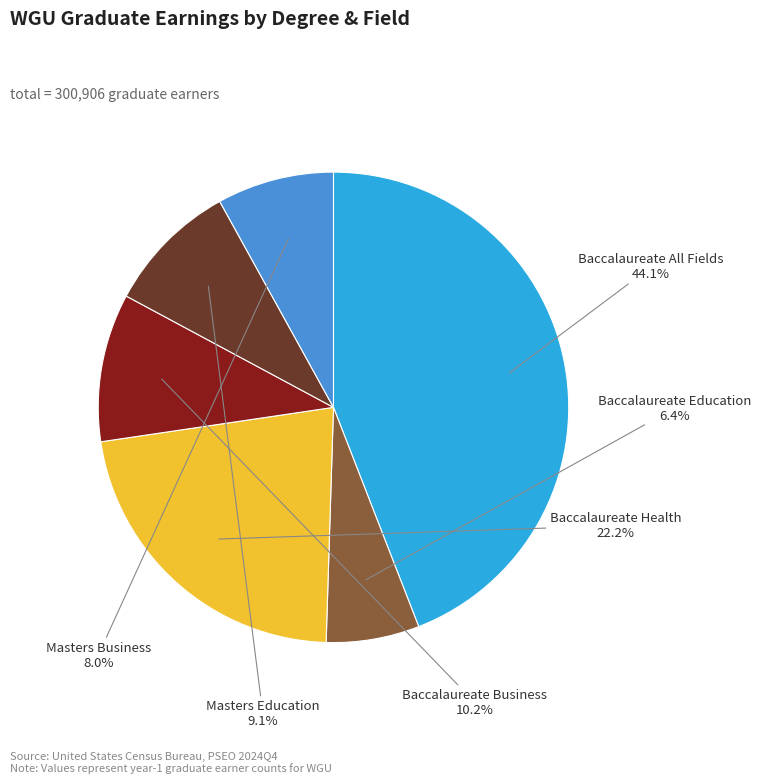

Is there a majority slice in this chart?

No